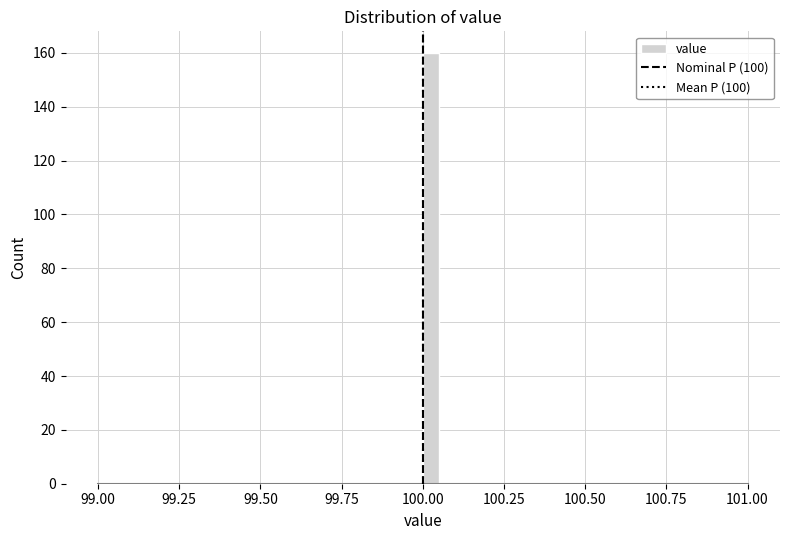

Around what value on the x-axis is the tallest bar? Give the approximate position of its centre, as read against the axis.

100.05